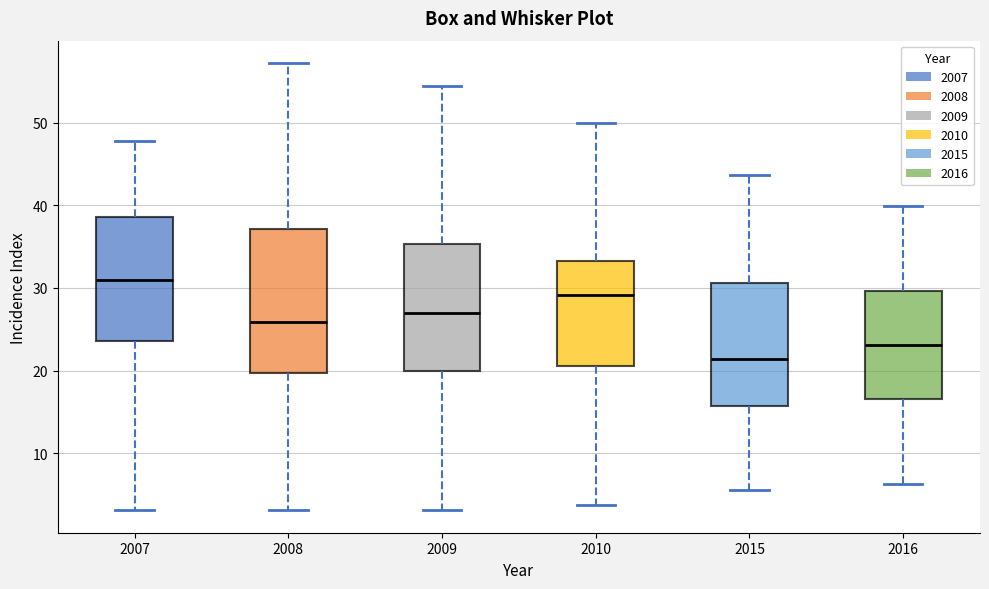

Where does the median line of the box at x = 2015 sit on the y-axis? The values are not printed on the chart, so give them approximately, as read against the axis.

21